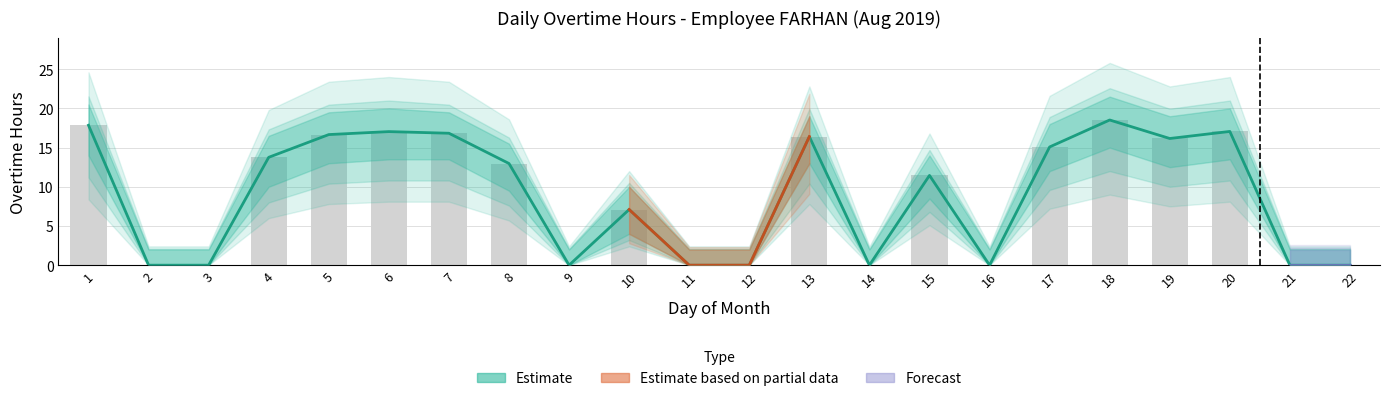

What is the ratio of the value at 8 to the value at 20?

0.8